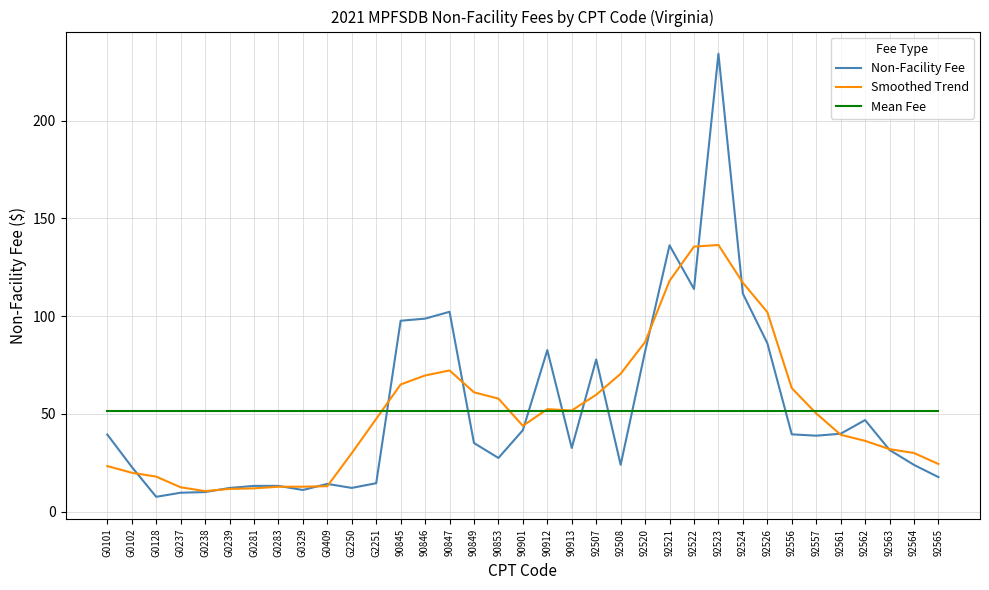

Which series has the largest range (max minus min)?

Non-Facility Fee